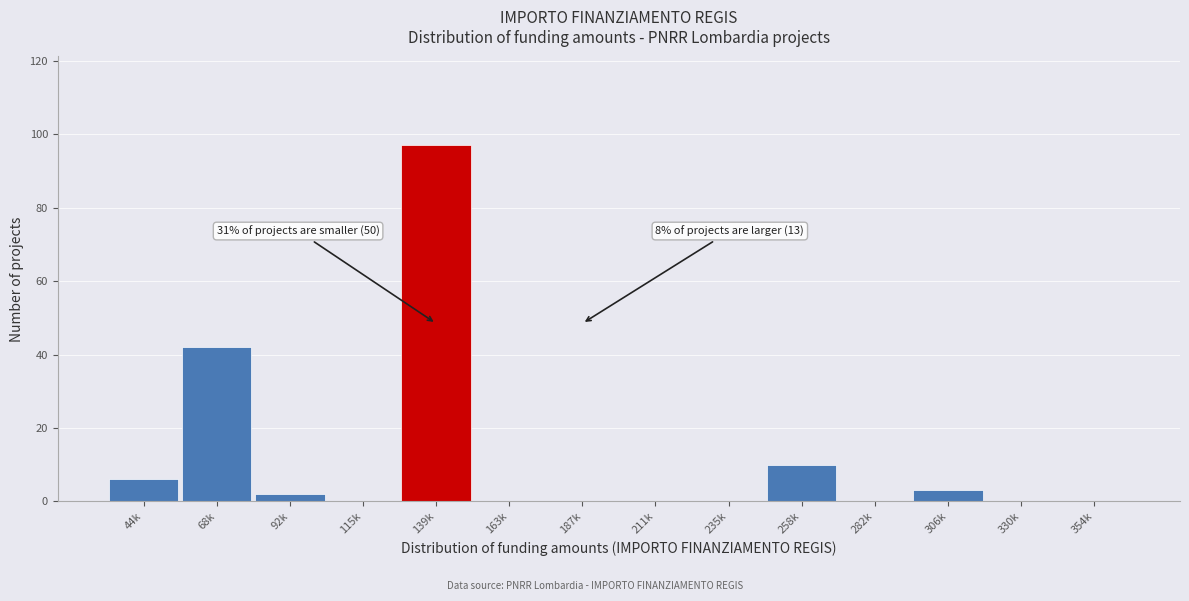

Reading left to right, list all the values displayed in this chart.

44k=6	68k=42	92k=2	115k=0	139k=97	163k=0	187k=0	211k=0	235k=0	258k=10	282k=0	306k=3	330k=0	354k=0